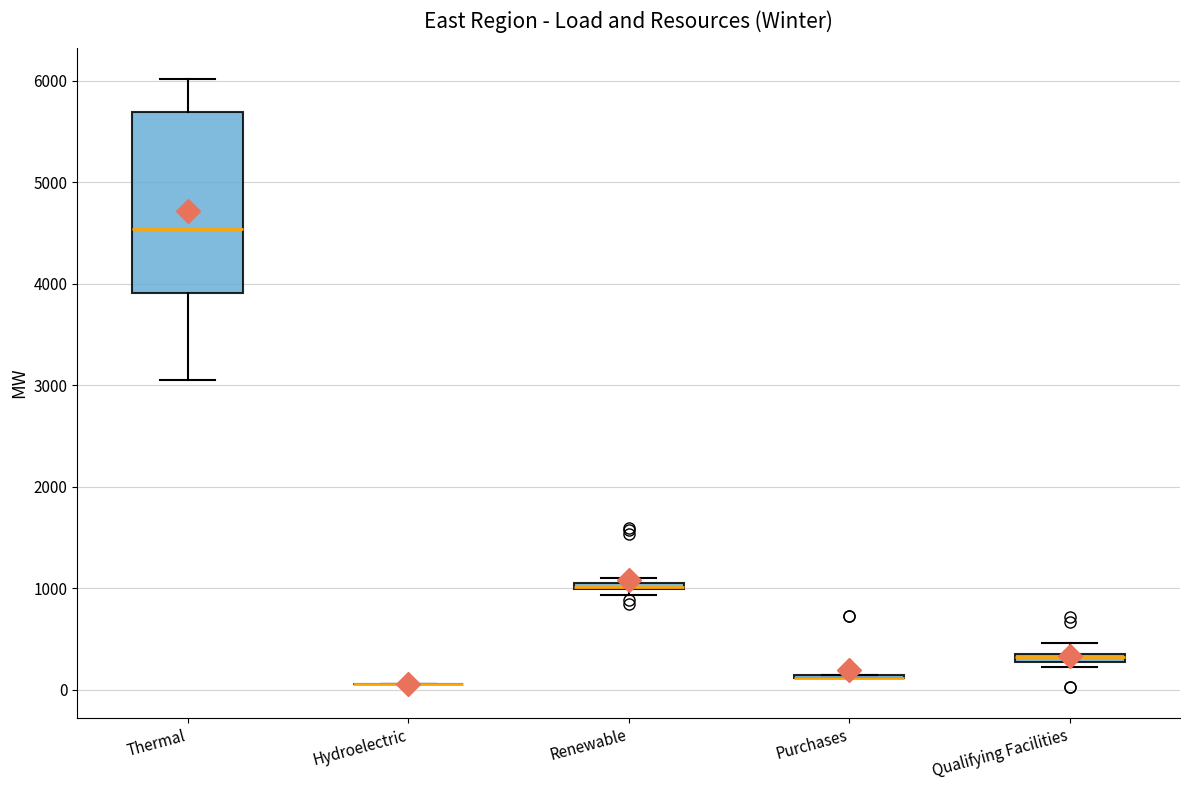

Comparing the boxes themselves (not the whiskers), which one is the tallest?

Thermal